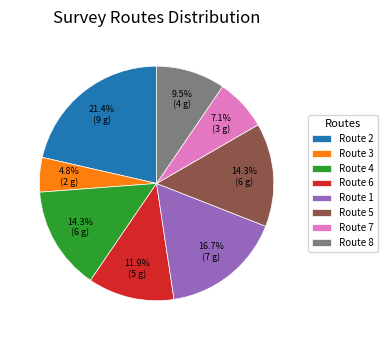

Is Route 8 the majority of the pie?

No